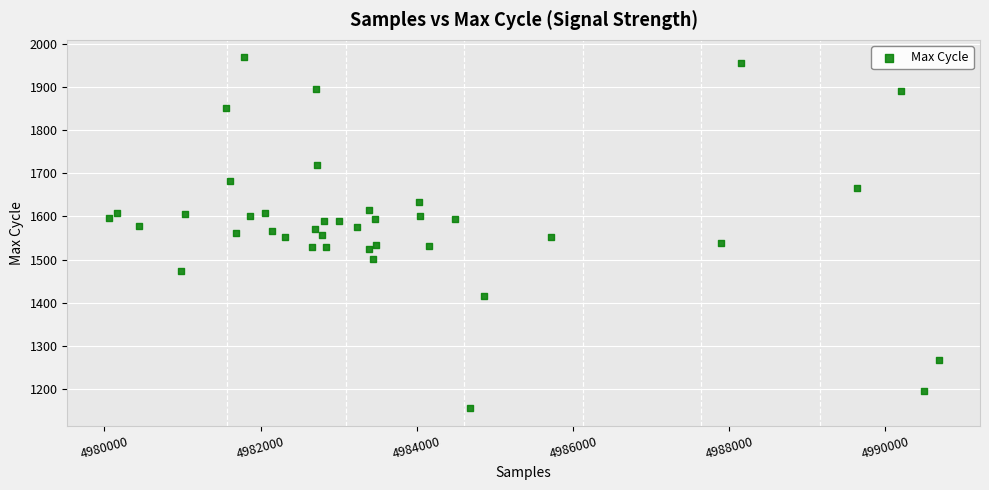

What is the range of X values (max minus min)?

10626